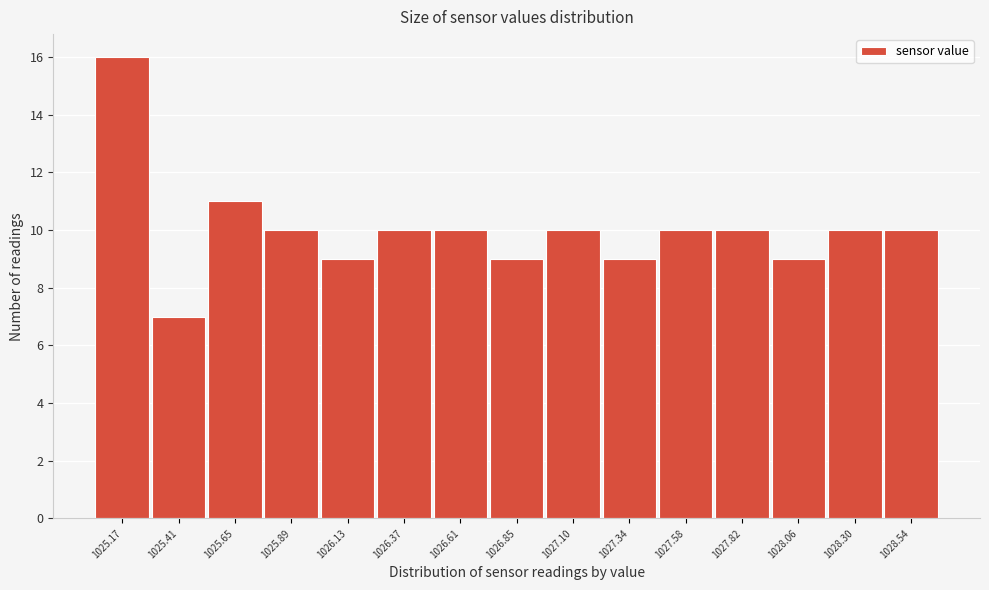

Reading left to right, transcribe all the data shown in this chart.

16	7	11	10	9	10	10	9	10	9	10	10	9	10	10